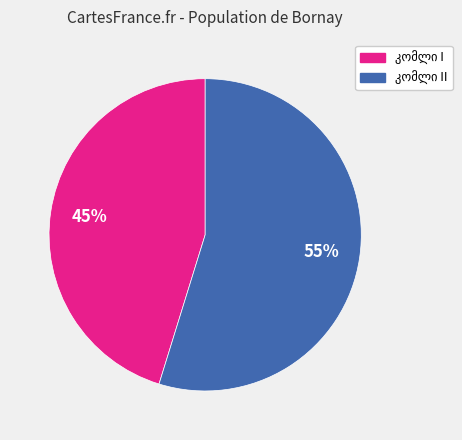

Is there any slice that represents more than half of the pie?

Yes